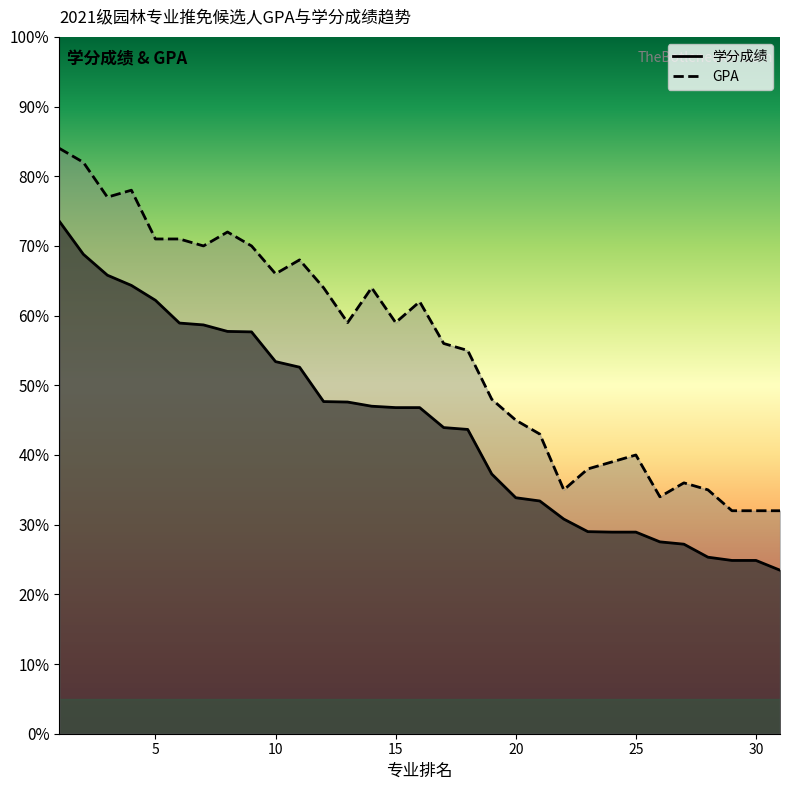

At which label is GPA closest to 57?

17